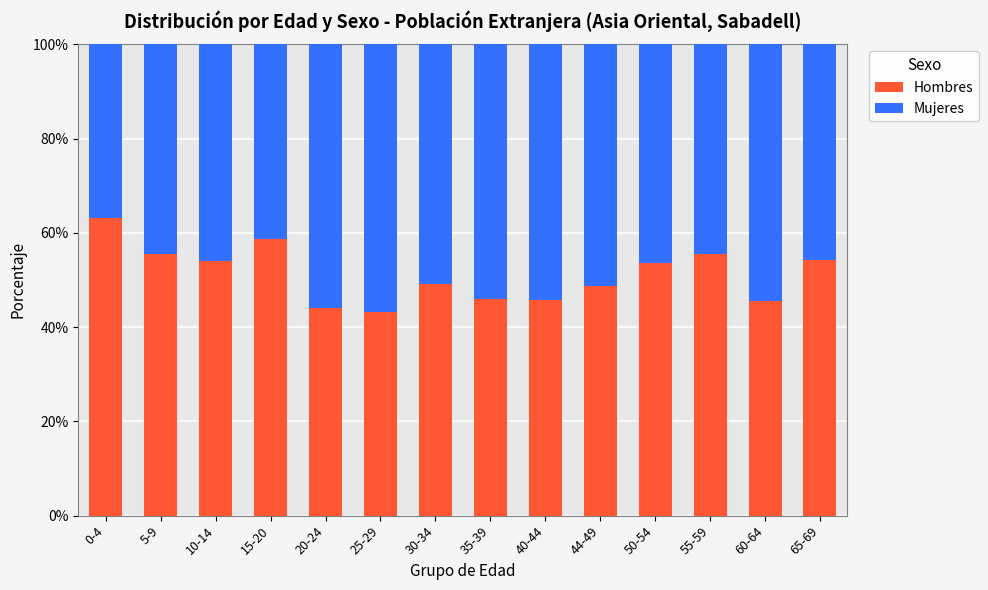

What is the total value across all series at 35-39?

100.0